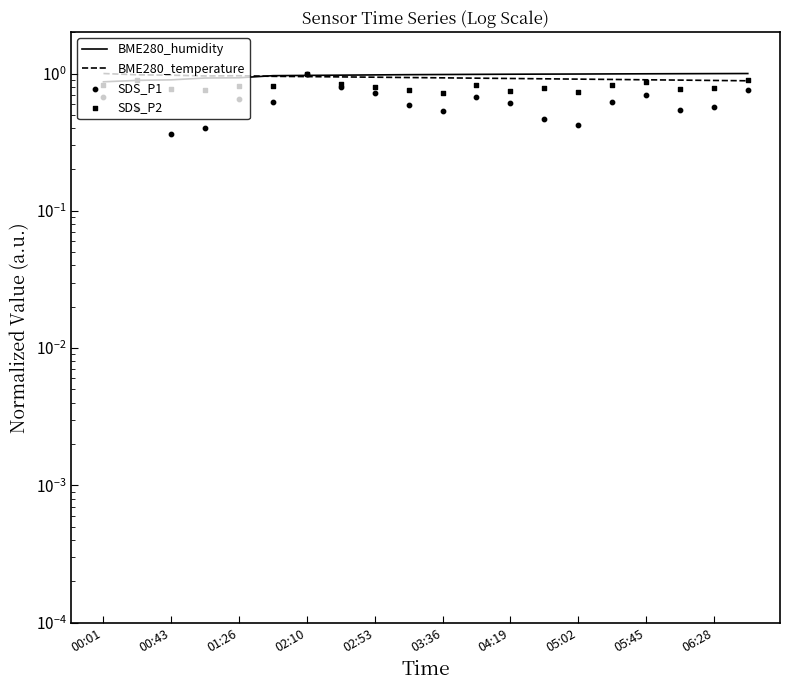

At how many categories does at least one series exceed 0?

20